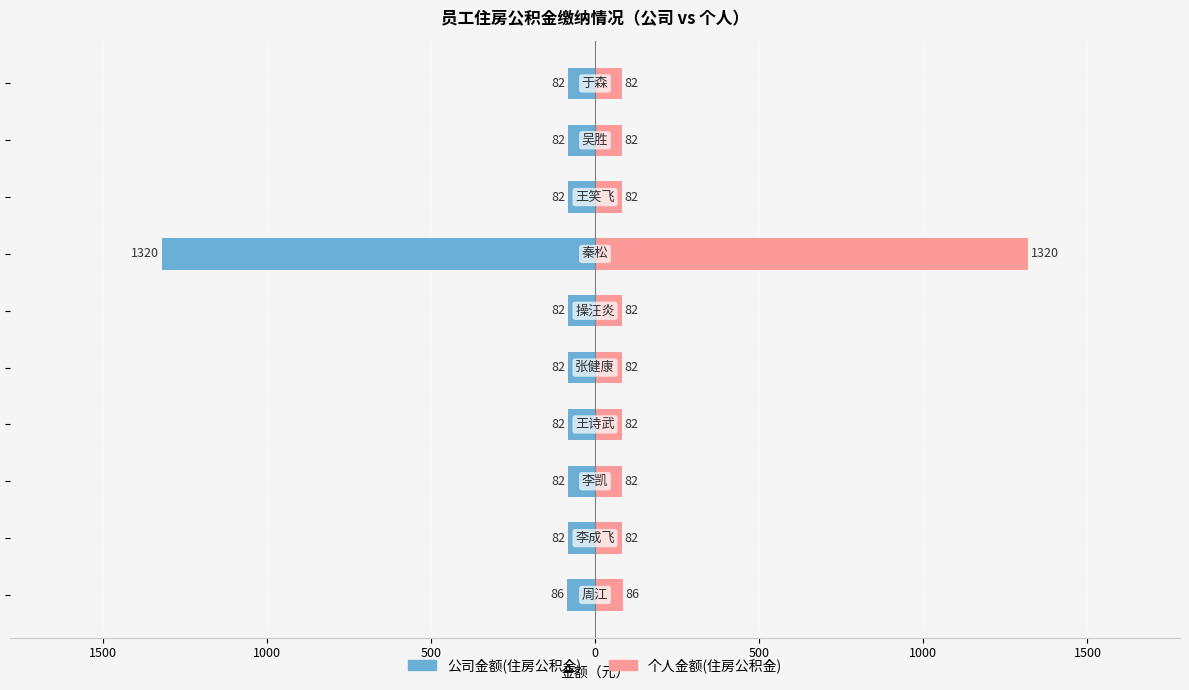

Read the 公司金额(住房公积金) value at 1000.

-1320.0